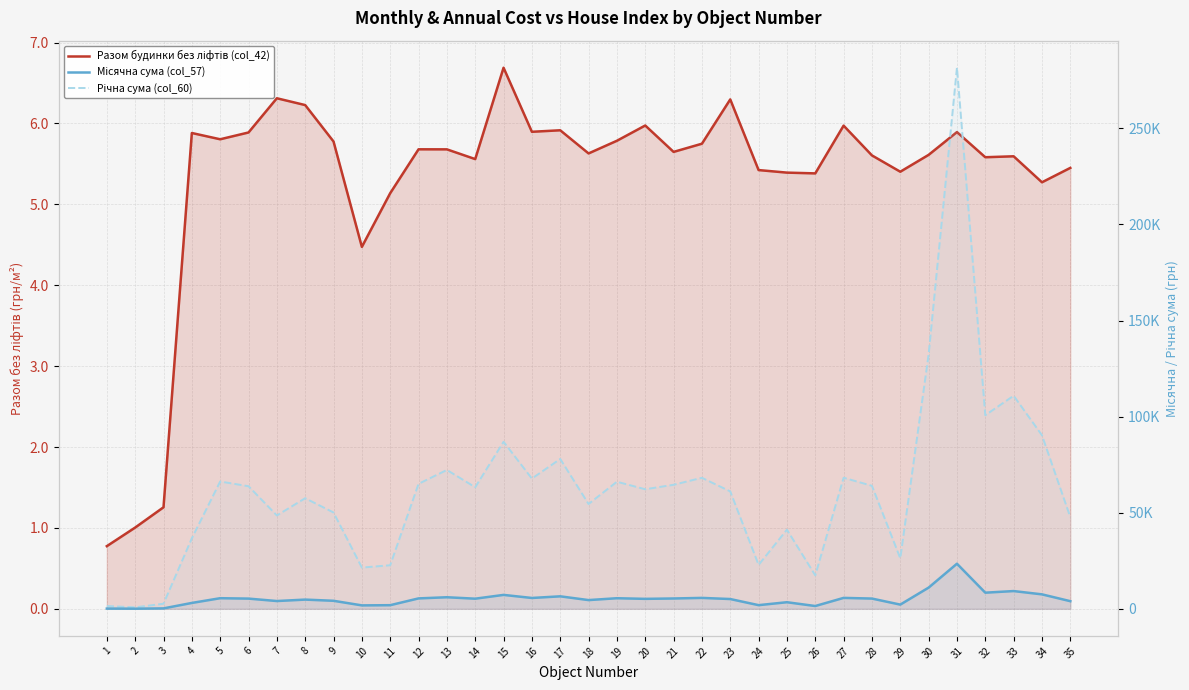

What is the difference between the maximum and minimum values in the Річна сума (col_60) series?

280776.6